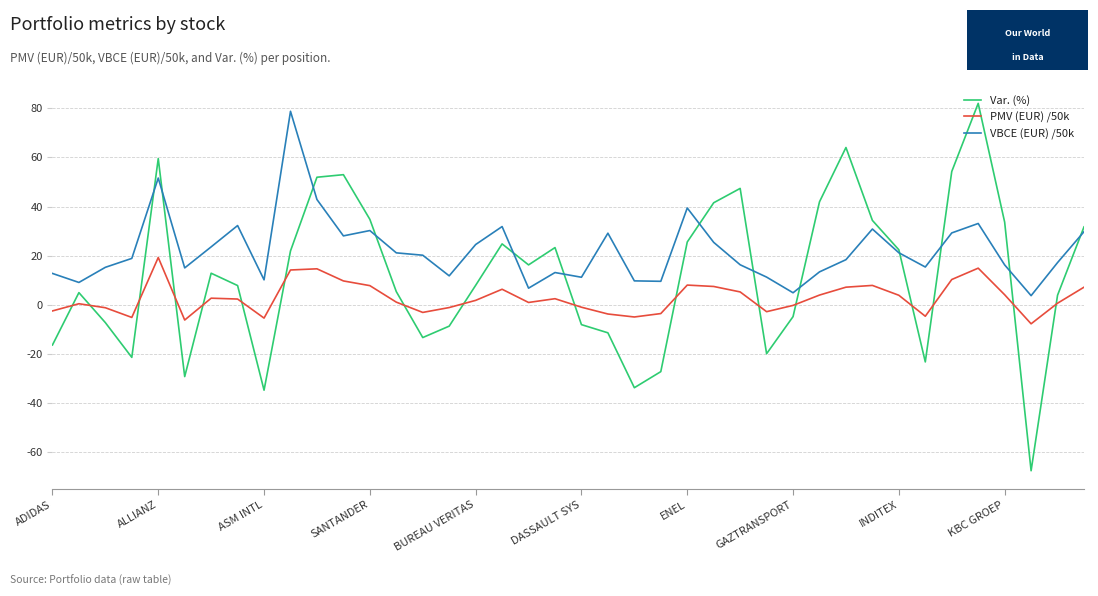

Which series has the largest total across all categories?

VBCE (EUR) /50k